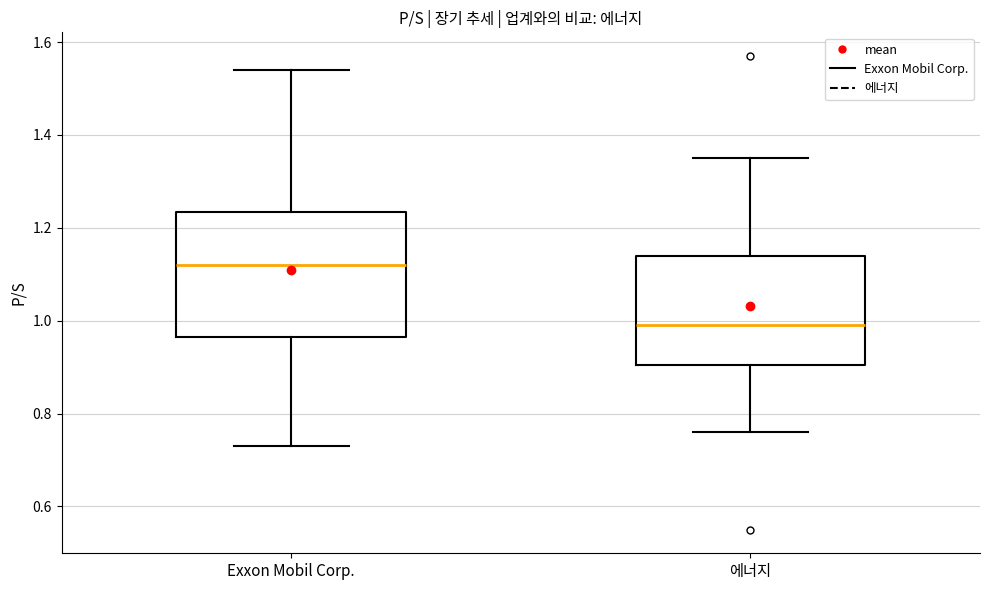

Which box is the tallest, from its lower edge to its upper edge?

Exxon Mobil Corp.